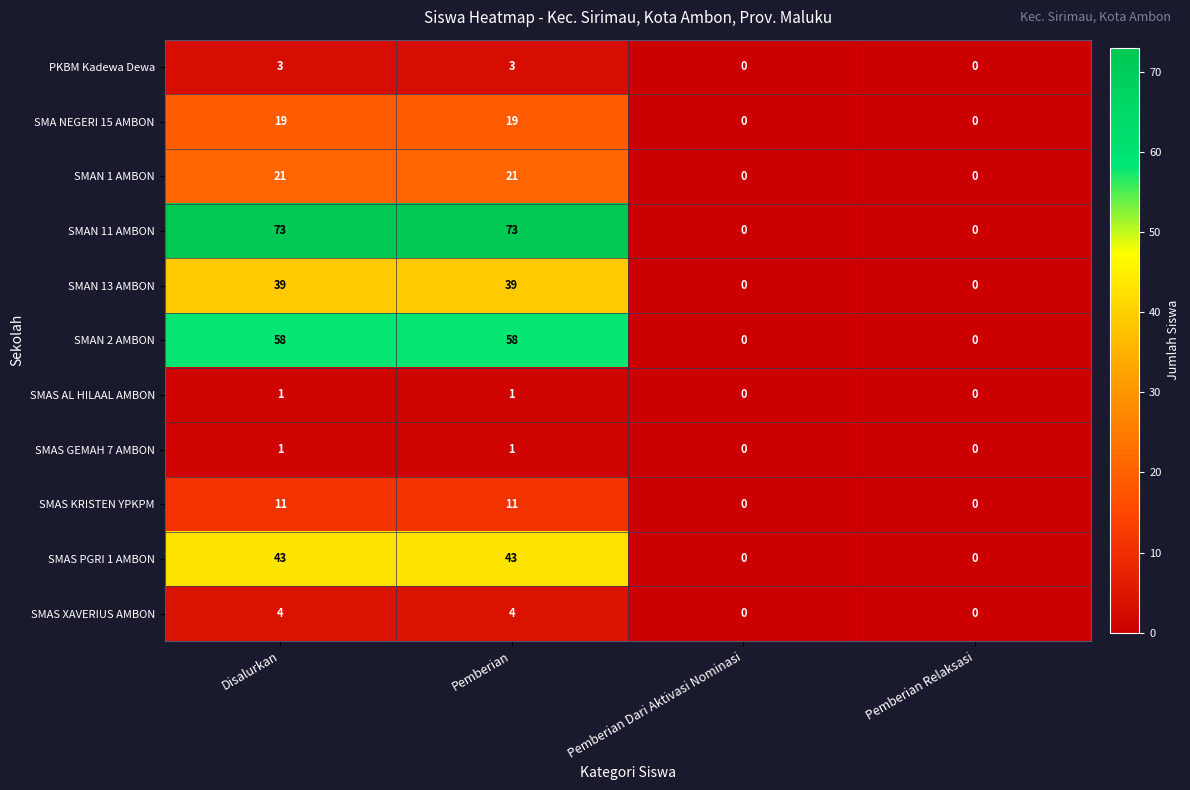

What is the total value across all series at Pemberian?

273